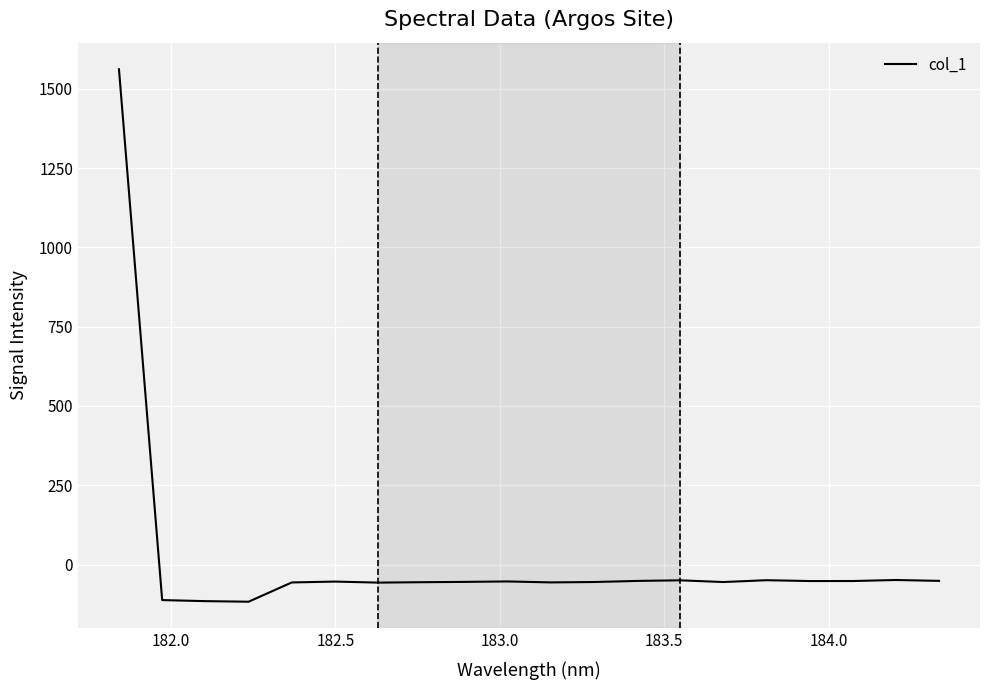

What is the difference between the maximum and minimum values?

1679.1